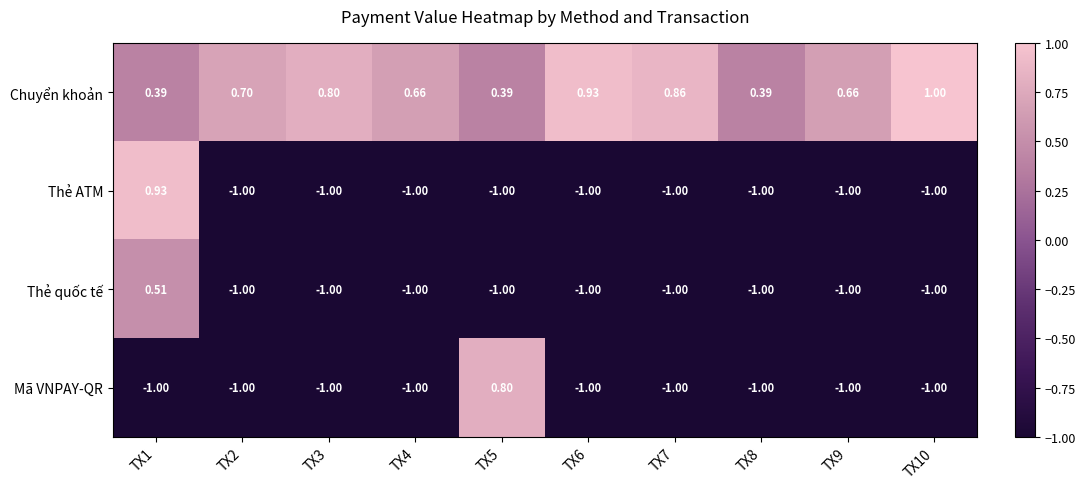

Rank the series by their maximum value, from highest to lowest.

Chuyển khoản, Thẻ ATM, Mã VNPAY-QR, Thẻ quốc tế